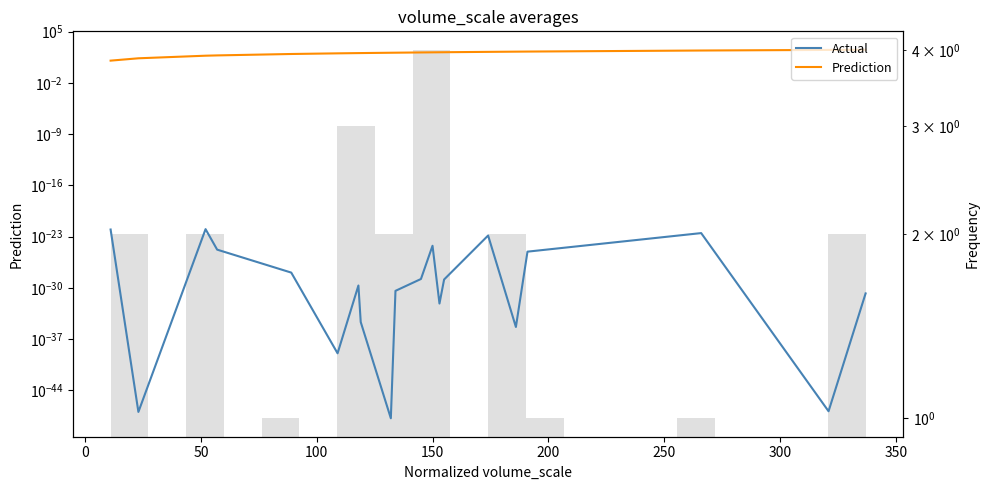

What is the greatest value displayed?

337.0